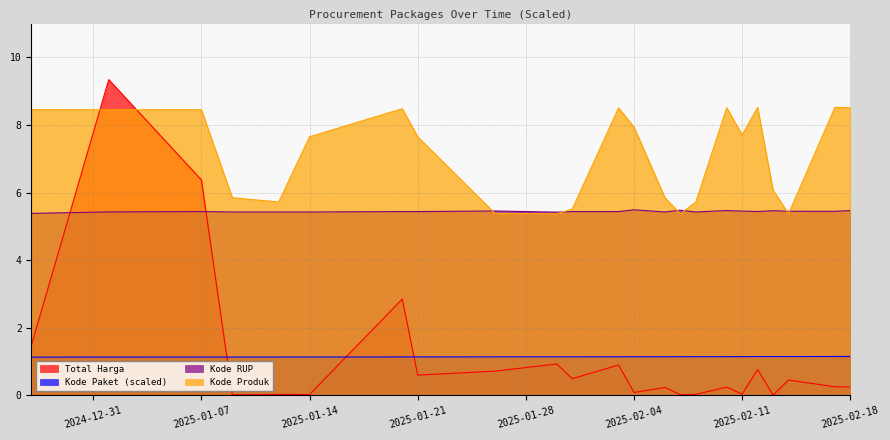

True or false: Kode Produk and Kode Paket (scaled) intersect in this chart.

False